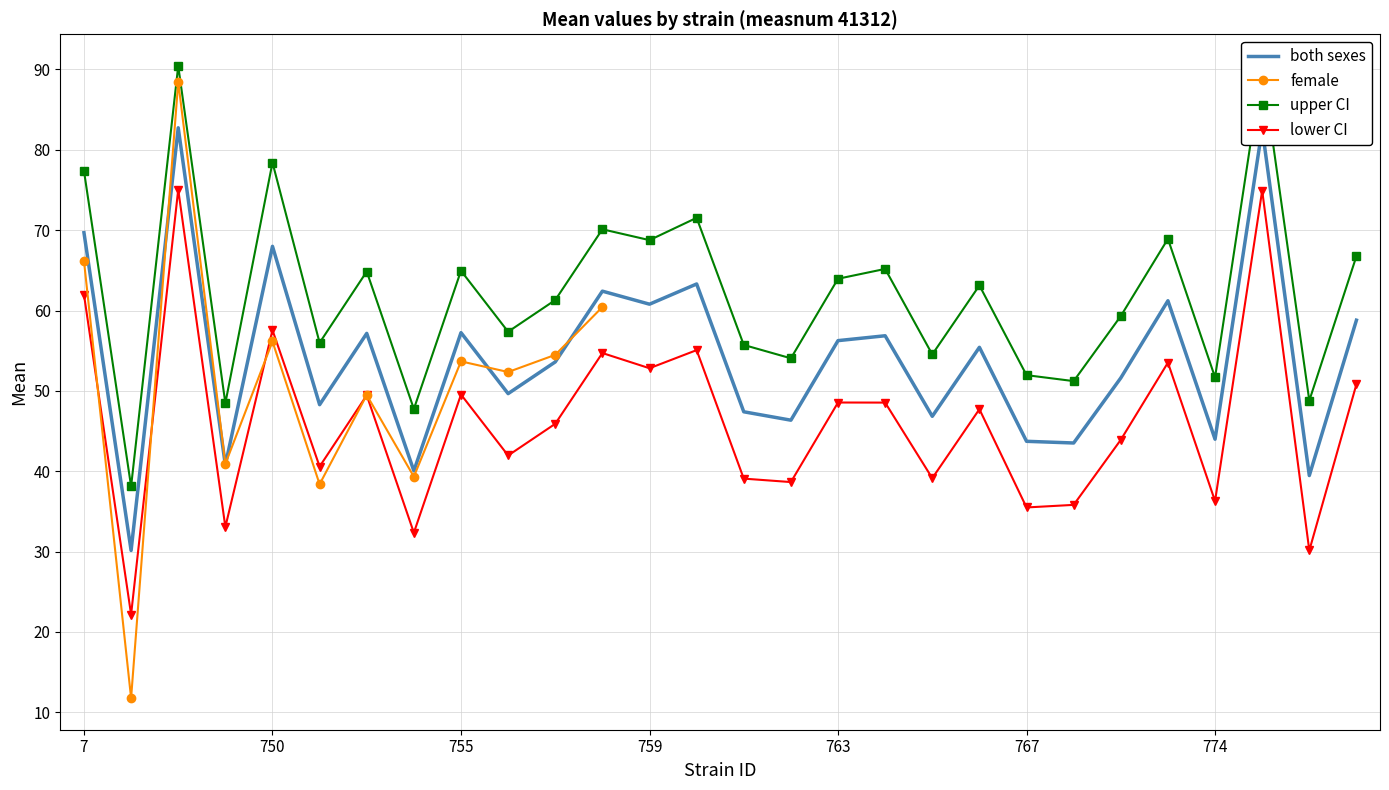

Where is the first local maximum for both?

748